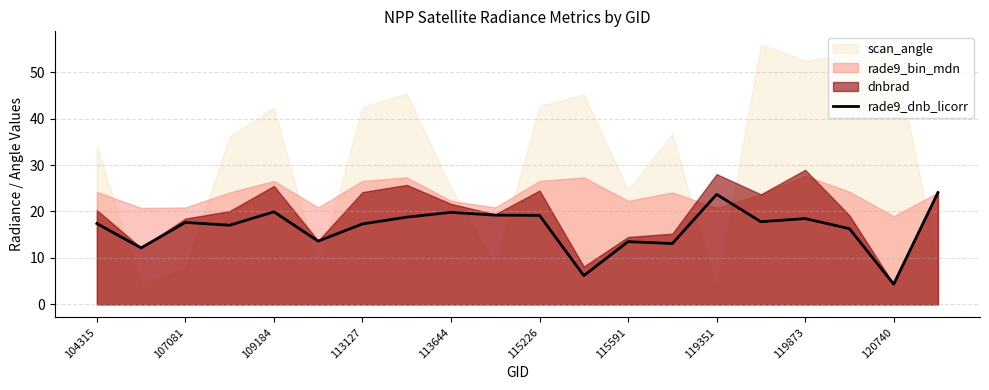

The rade9_dnb_licorr series shows 11.5 at 113644. True or false?

False